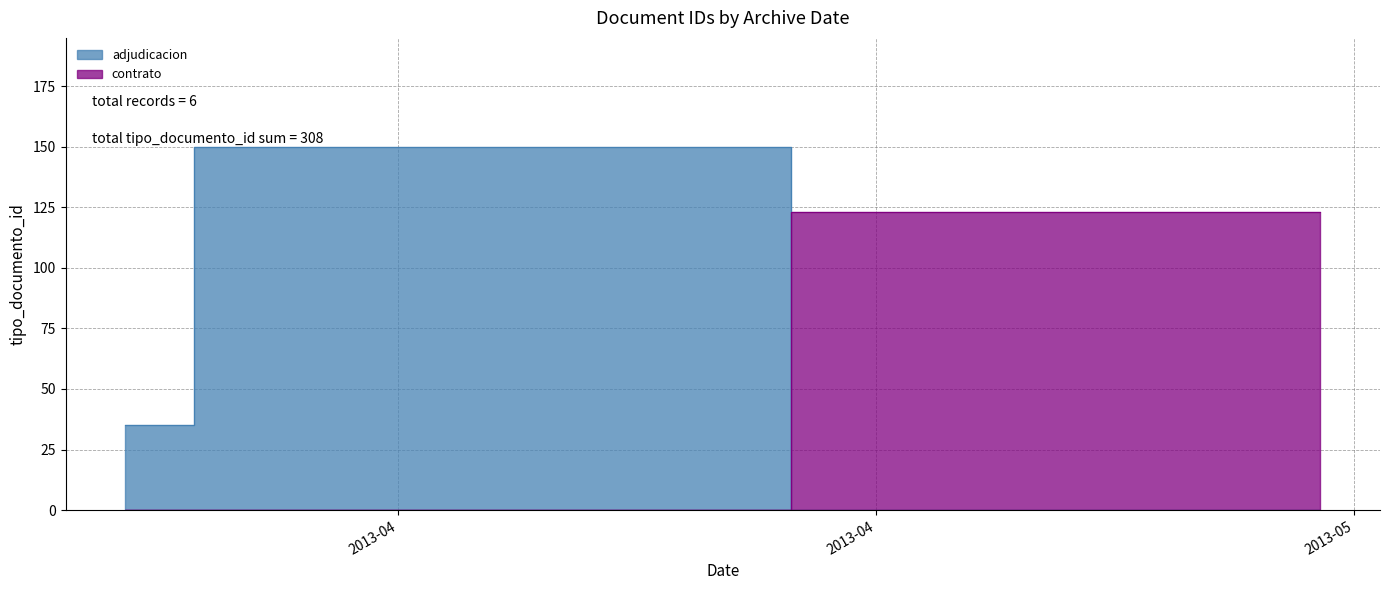

Where is the data nearest to the value 79?

2013-04-12